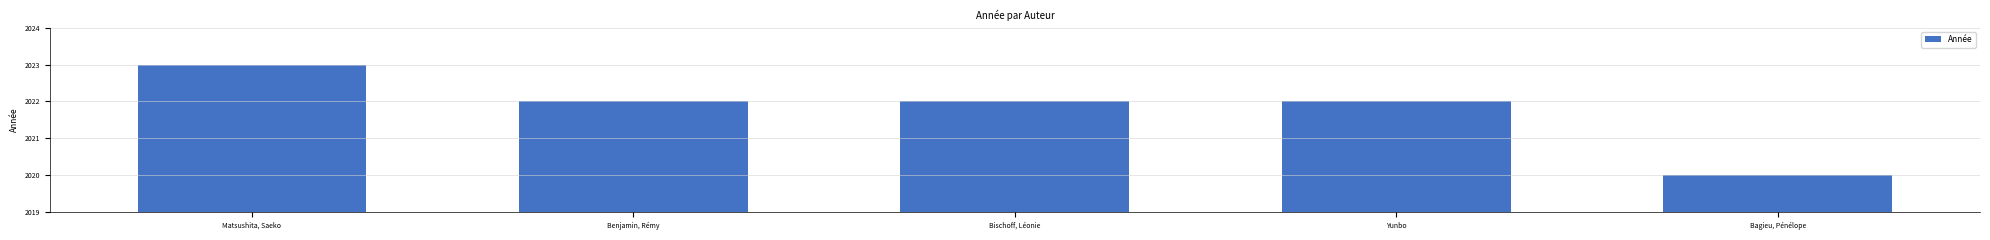

Are the bars grouped side by side (vs. stacked)?

No